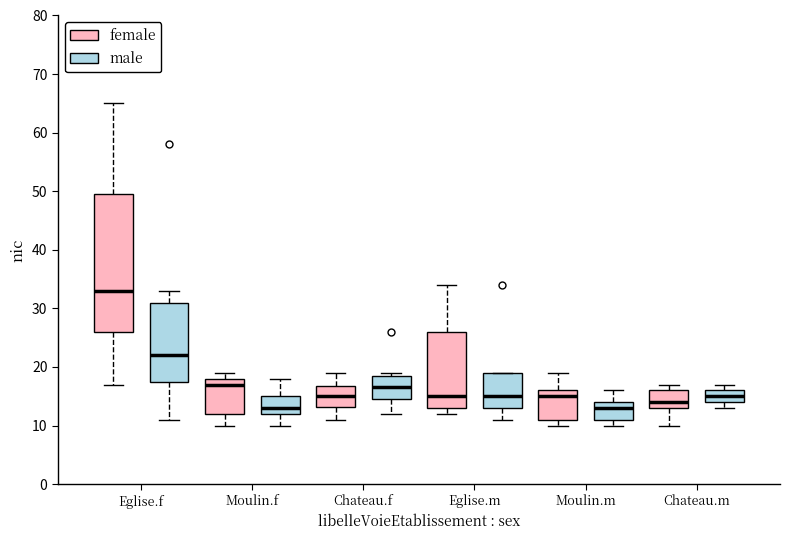

Comparing the boxes themselves (not the whiskers), which one is the tallest?

Eglise.f (female)